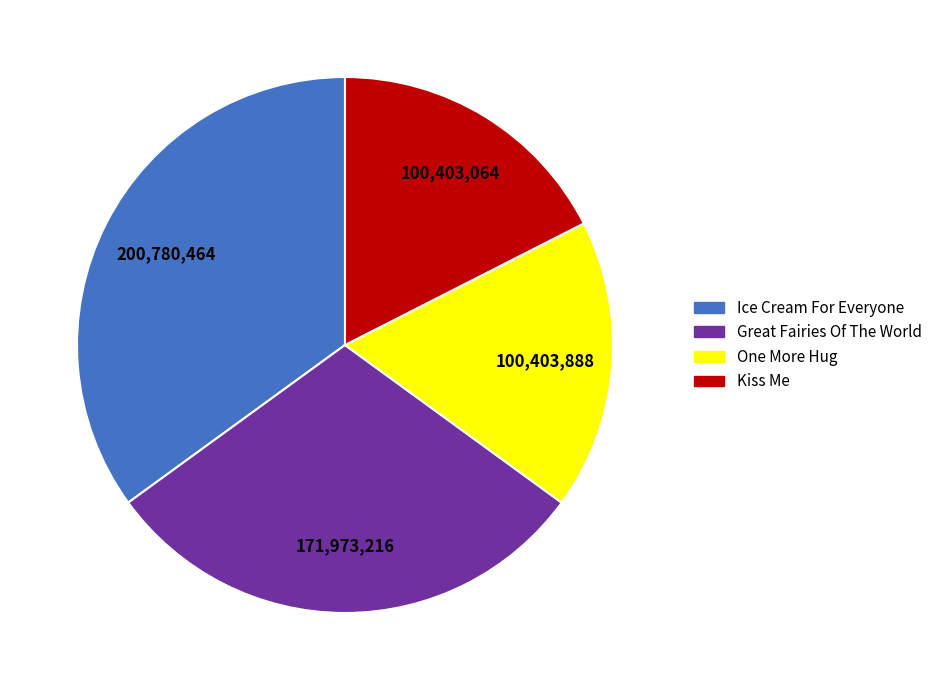

Which slice is the largest?

Ice Cream For Everyone